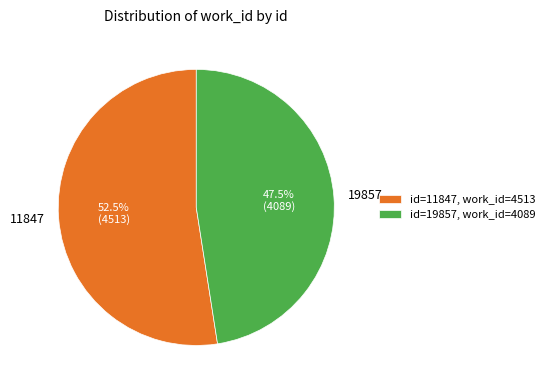

Is there any slice that represents more than half of the pie?

Yes